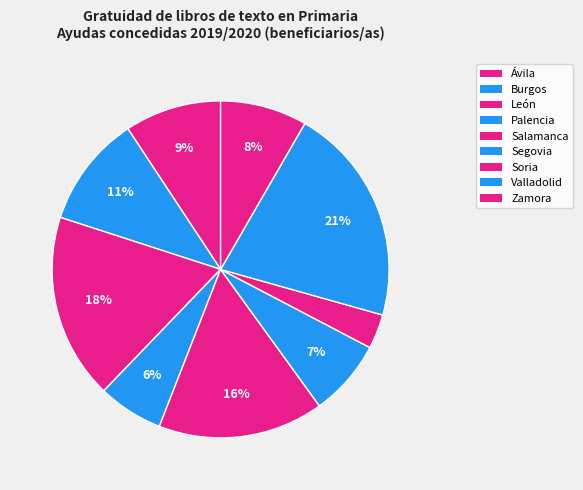

To the nearest percent, what percentage of the pie is Palencia?

6%